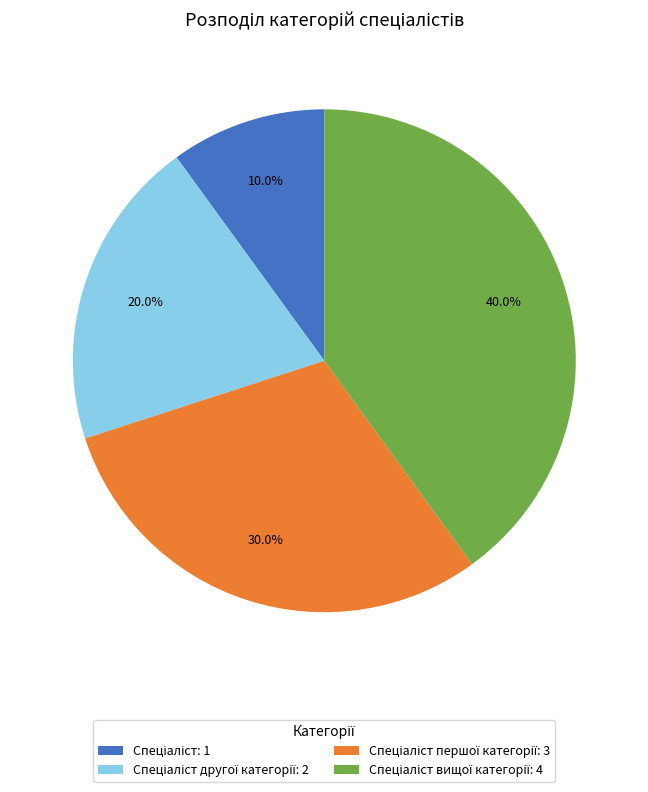

Is there a majority slice in this chart?

No